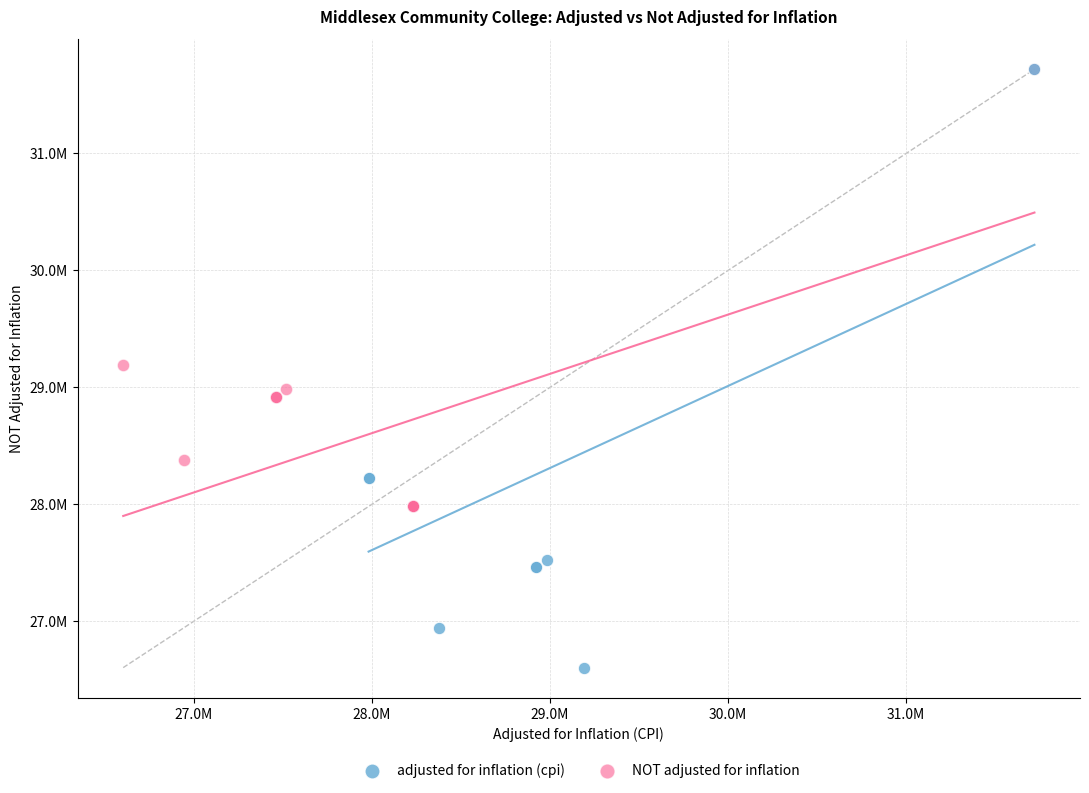

Which series has the largest Y range (max minus min)?

adjusted for inflation (cpi)